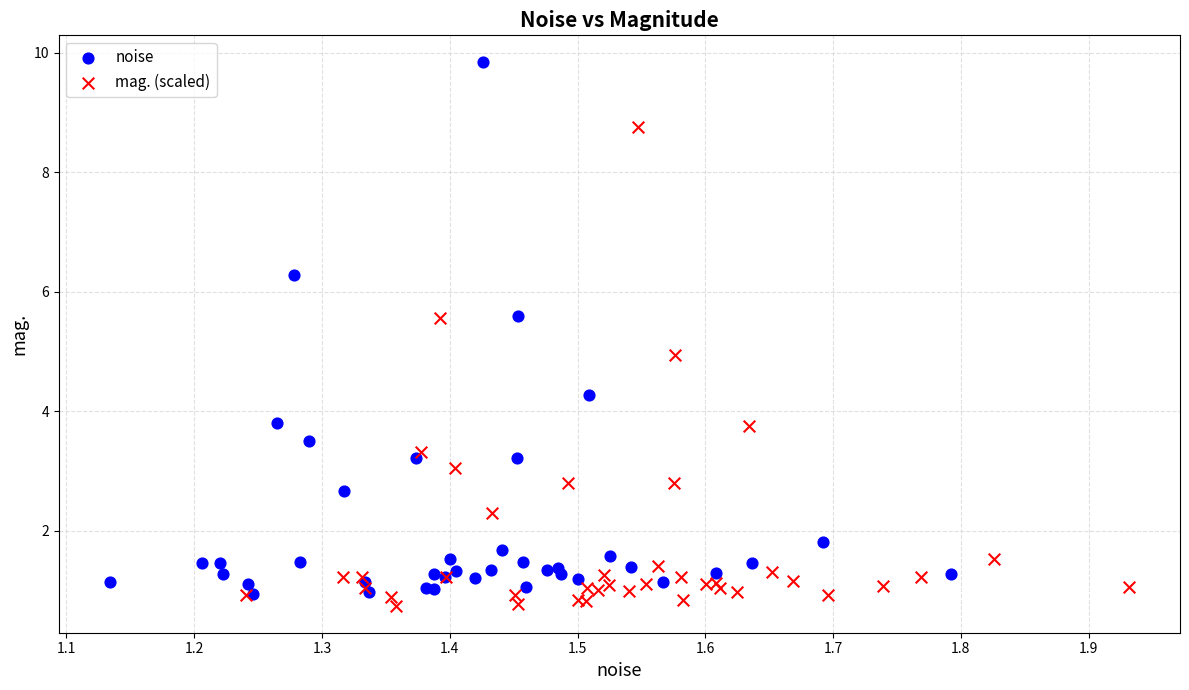

What are all the series names shown in the legend?

noise, mag. (scaled)